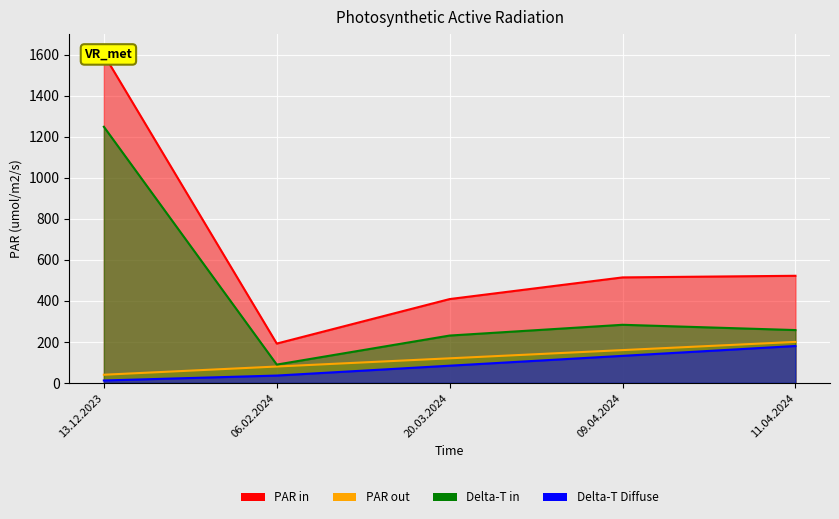

The value of AR_PROT at 06.02.2024 is 129.3. True or false?

False